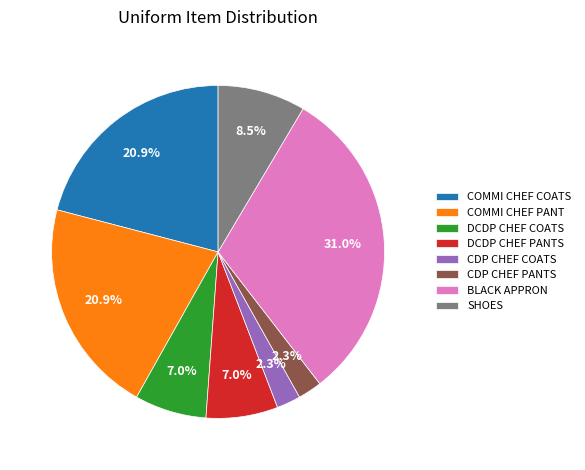

To the nearest percent, what is the average slice percentage?

12%